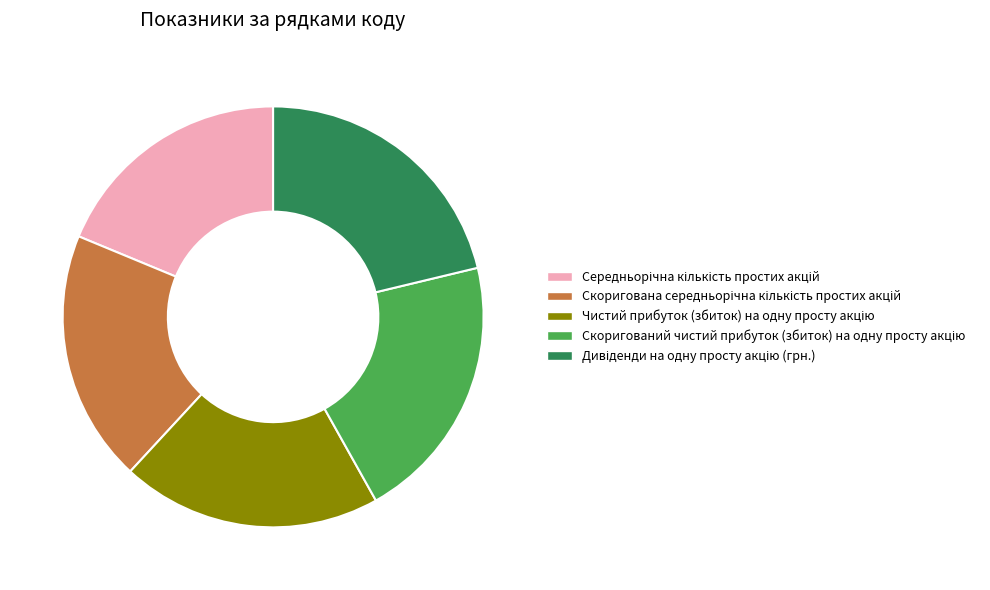

How many segments does this pie chart have?

5